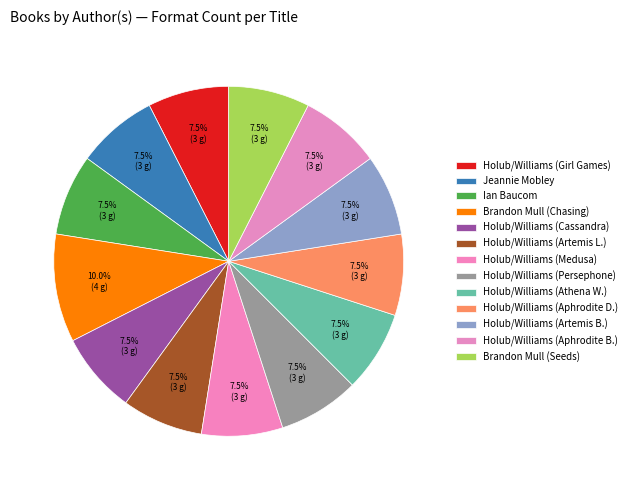

Which slice is the smallest?

Joan Holub, Suzanne Williams (Girl Games)